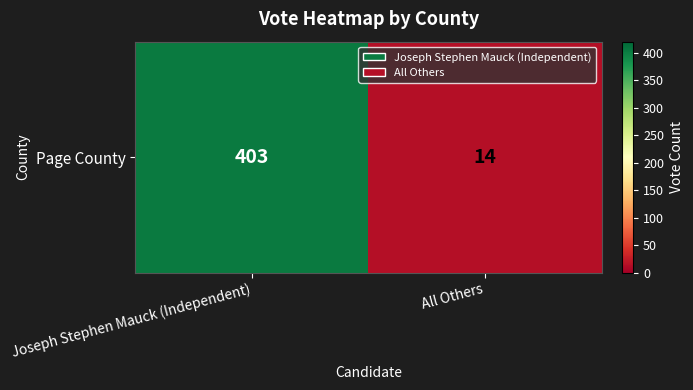

Reading left to right, what are all the values shown in this chart?

Joseph Stephen Mauck (Independent)=403	All Others=14